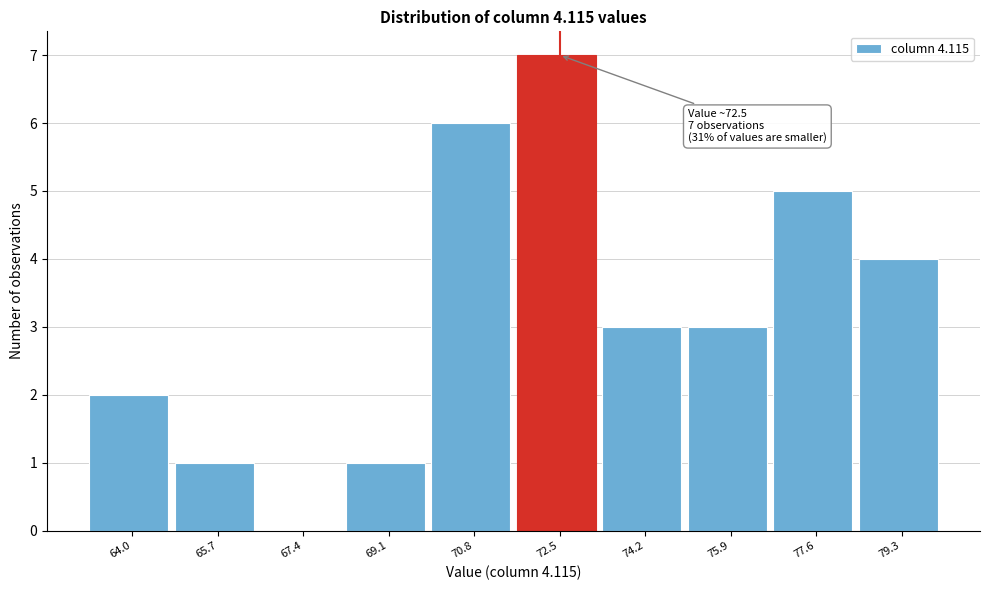

Over which range of the x-axis is the bar tallest?

71.6 to 73.4